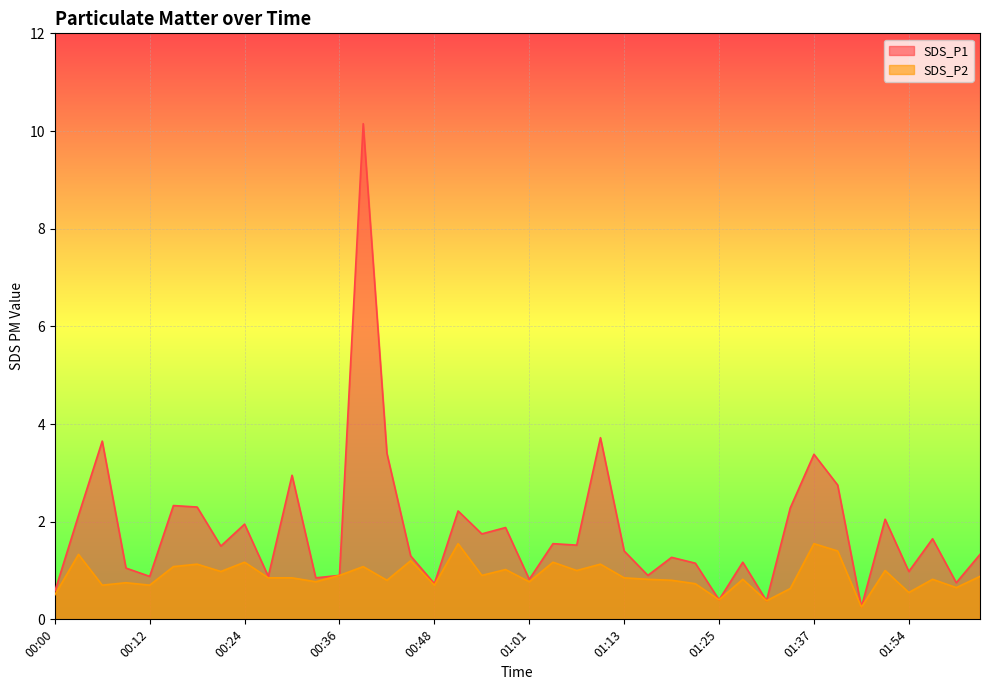

What is the difference between the maximum and second lowest values in the SDS_P2 series?

1.2